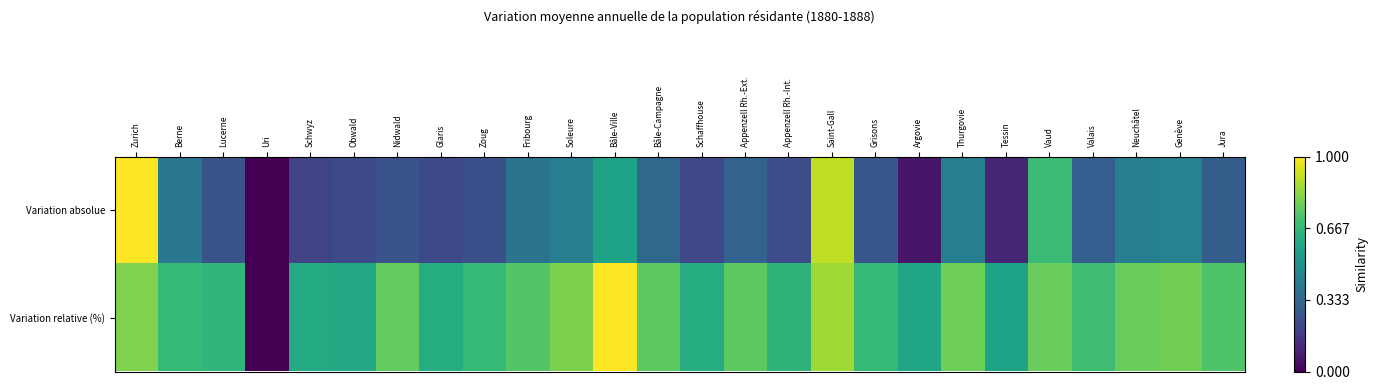

Between Uri and Appenzell Rh.-Ext., which series saw the biggest shift?

Variation relative (%)